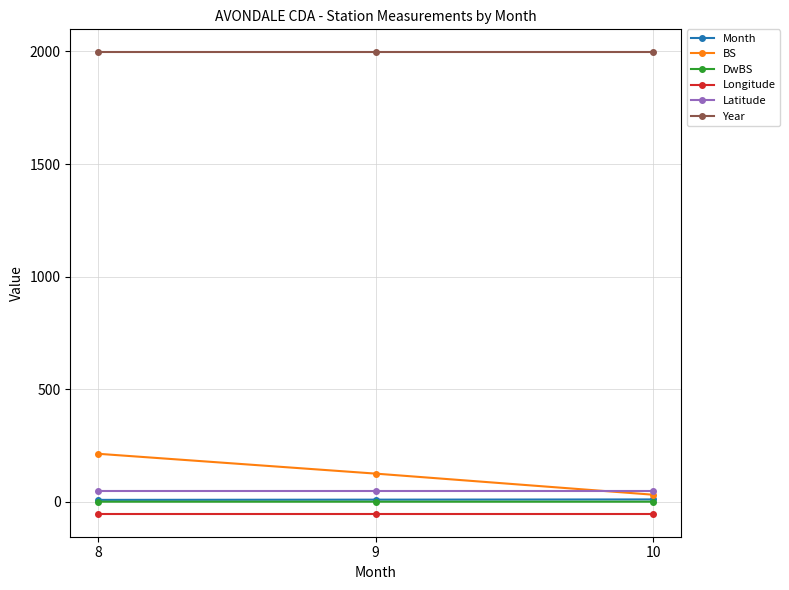

What is the value of the Longitude point at the 1st from the left?

-53.2